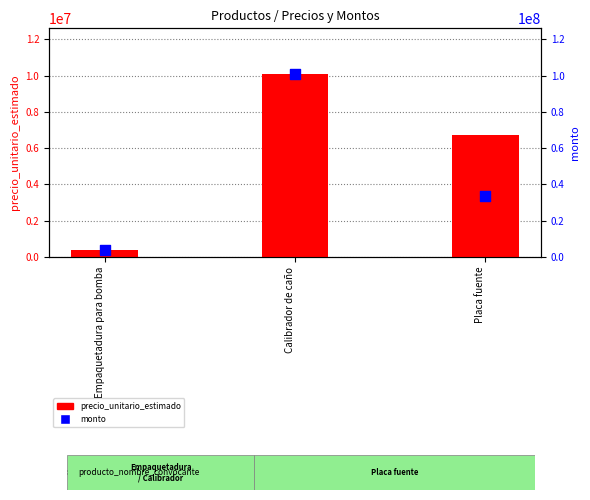

Which series reaches the minimum Y coordinate?

precio_unitario_estimado